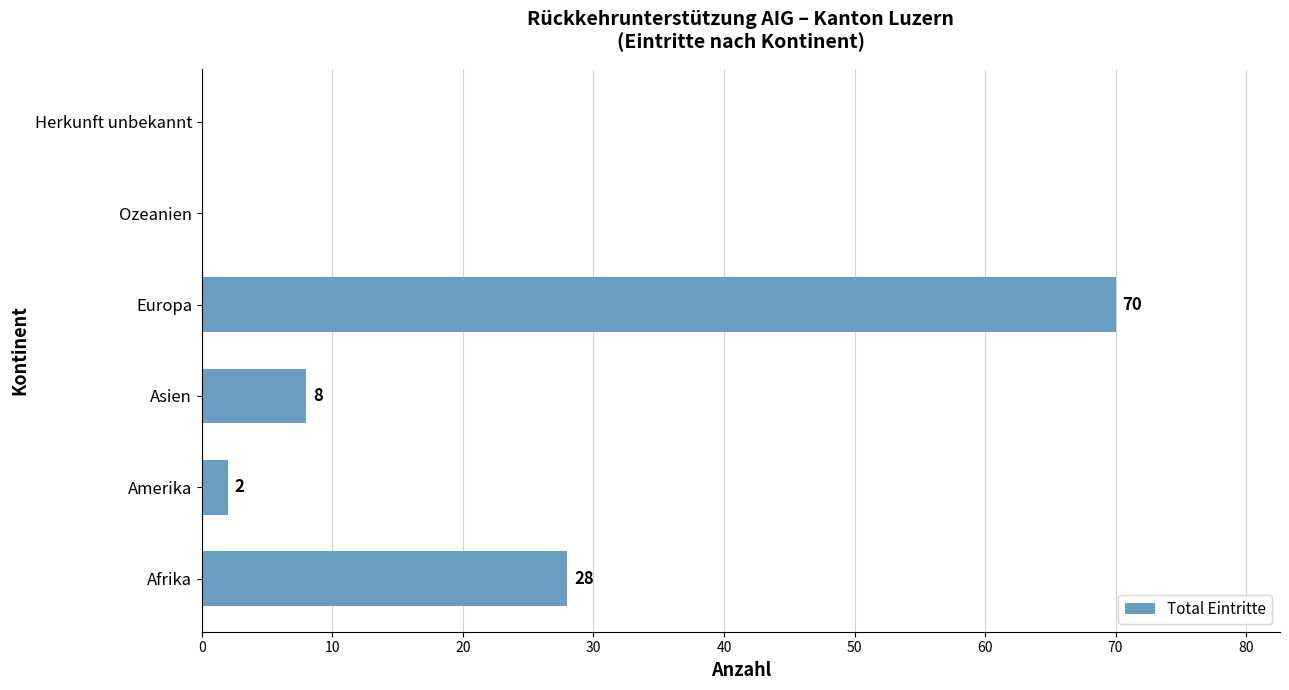

What is the sum of the values at Herkunft unbekannt and Asien?

8